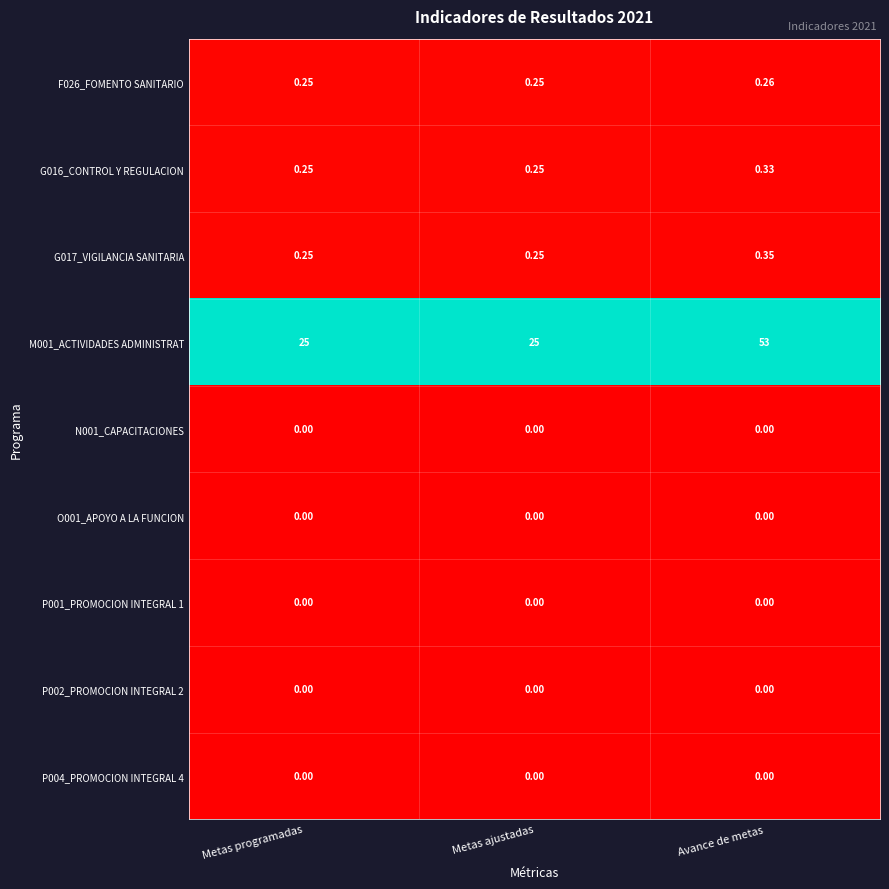

At which category is the sum across all series the highest?

Avance de metas